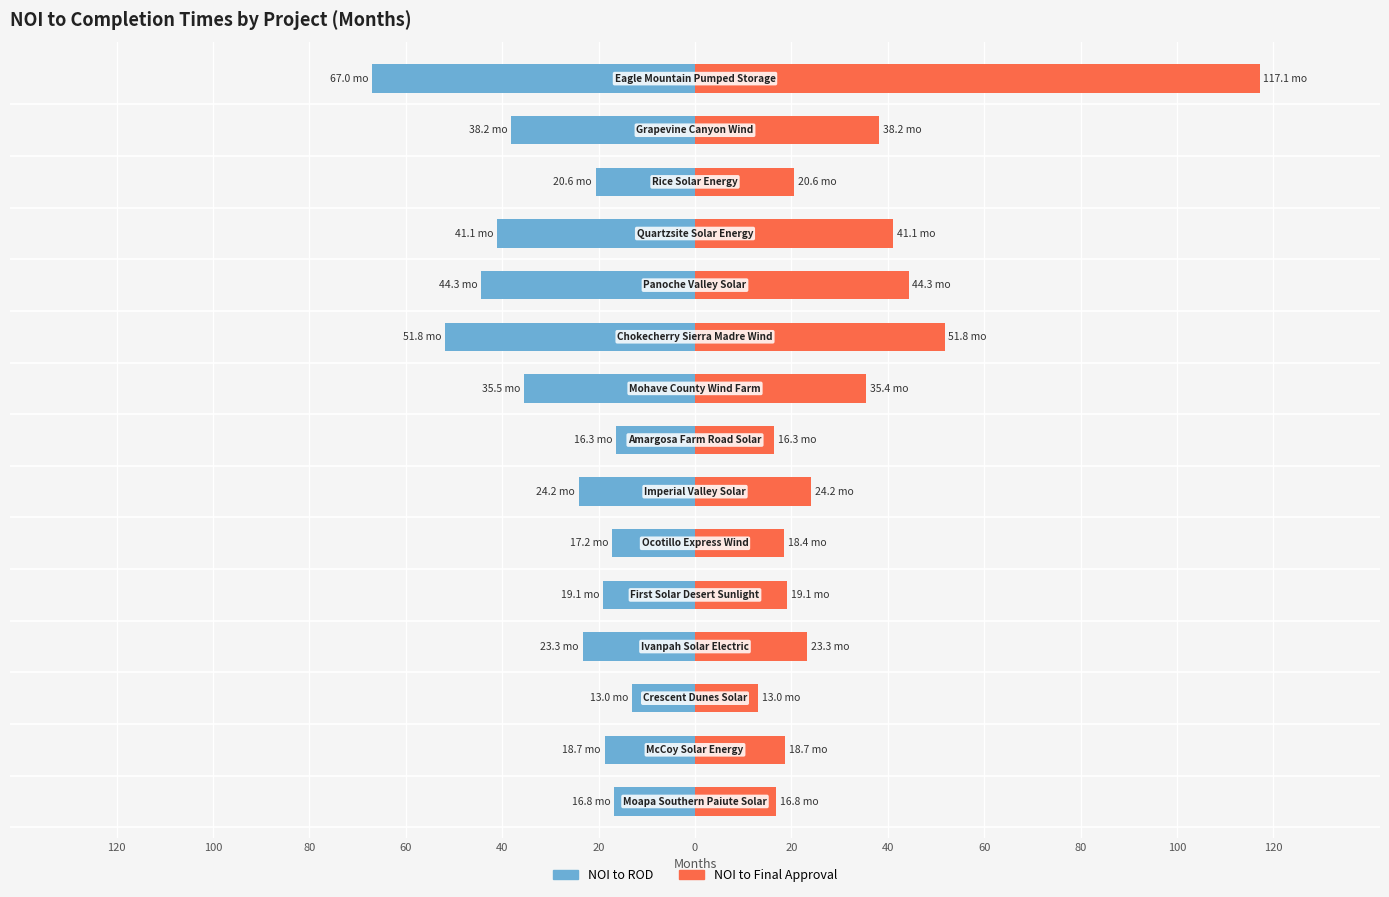

List the series in order of their peak value, lowest first.

NOI to ROD (months), NOI to Final (months)